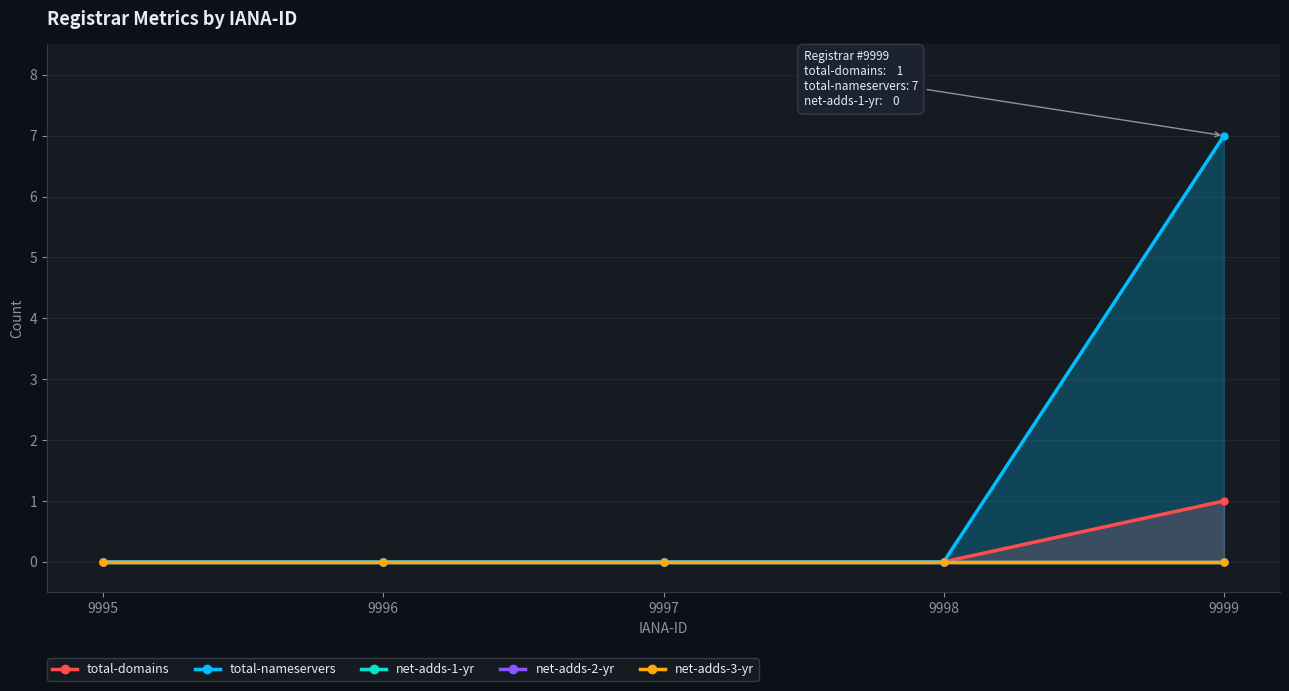

The value of total-nameservers at 9998 is -4. True or false?

False